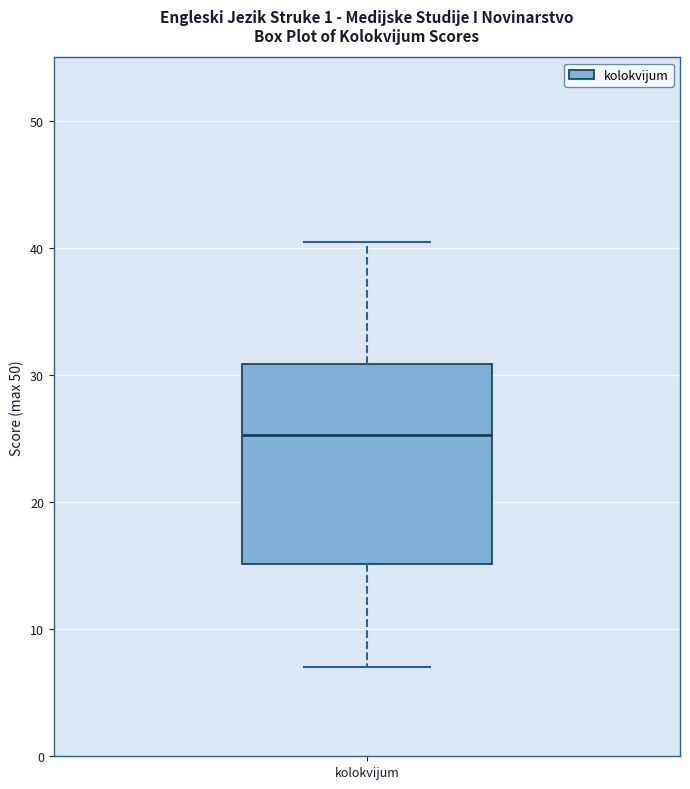

Transcribe this box plot: give where the median line is, the range the box spans, and where the two whiskers end, as read against the y-axis. The values are not printed on the chart, so give them approximately, as read against the axis.

median 25, box 15 to 31, whiskers 7 to 41